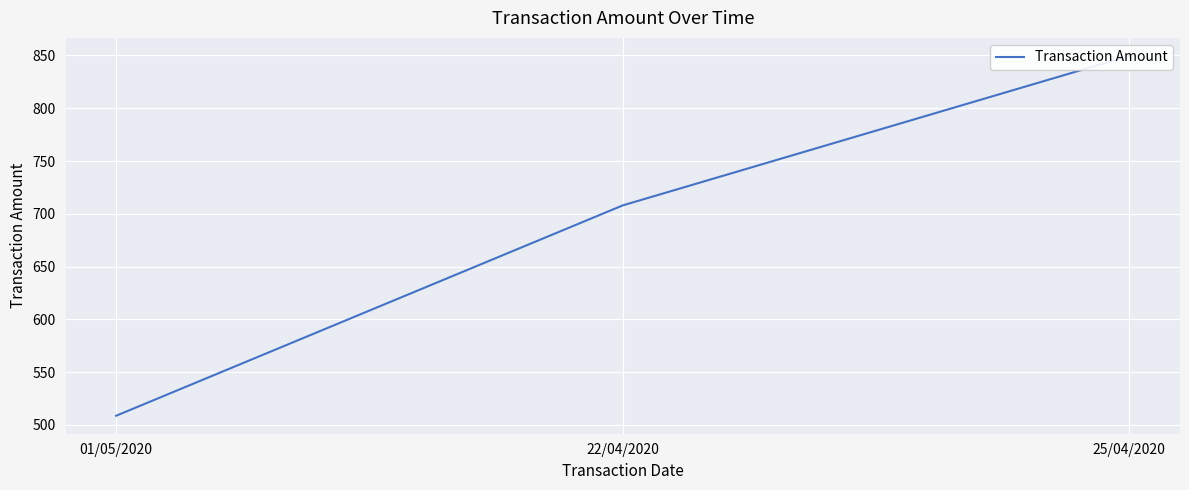

Reading left to right, list all the values displayed in this chart.

508.8	708.0	849.6